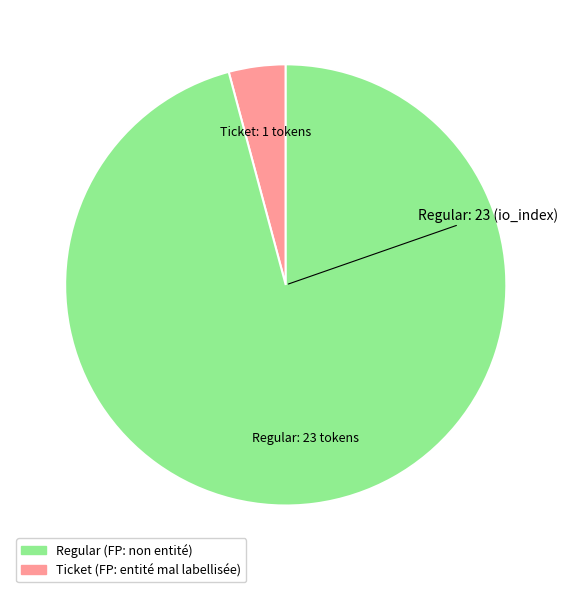

Is there any slice that represents more than half of the pie?

Yes